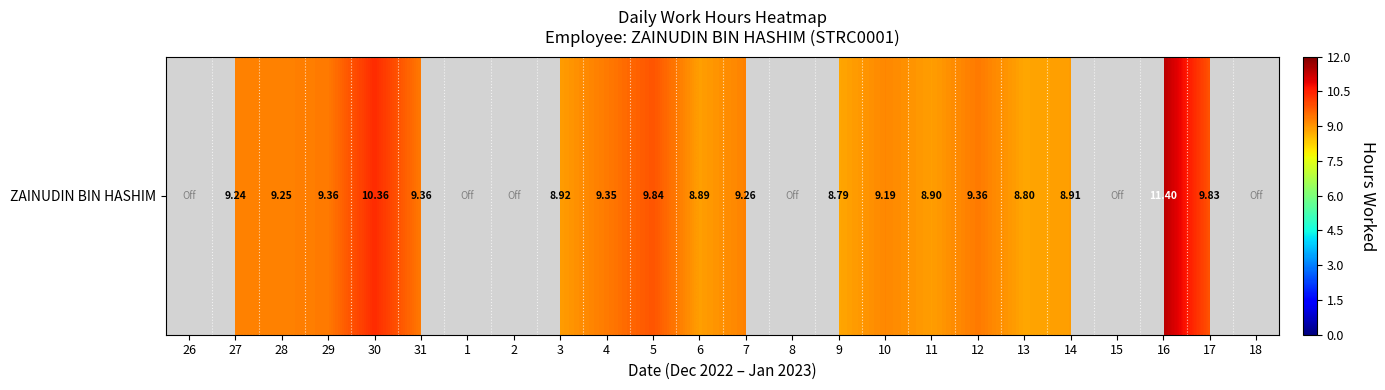

At which label does the data first exceed 9?

27